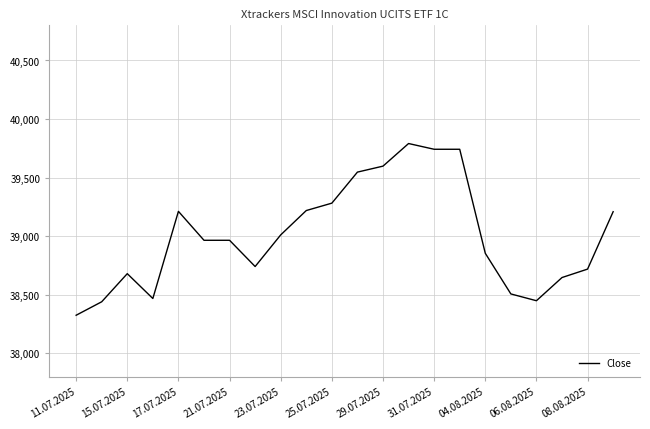

What is the greatest value displayed?

39791